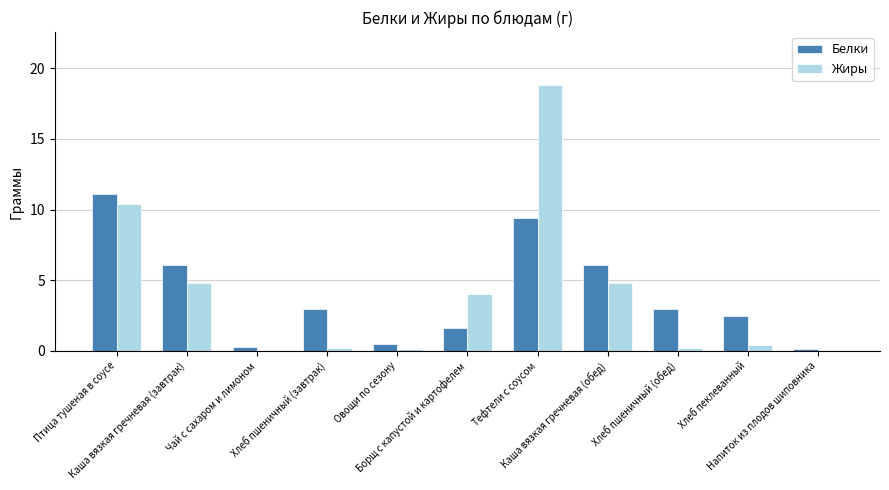

What is the sum of the Жиры values at Птица тушеная в соусе and Каша вязкая гречневая (завтрак)?

15.2